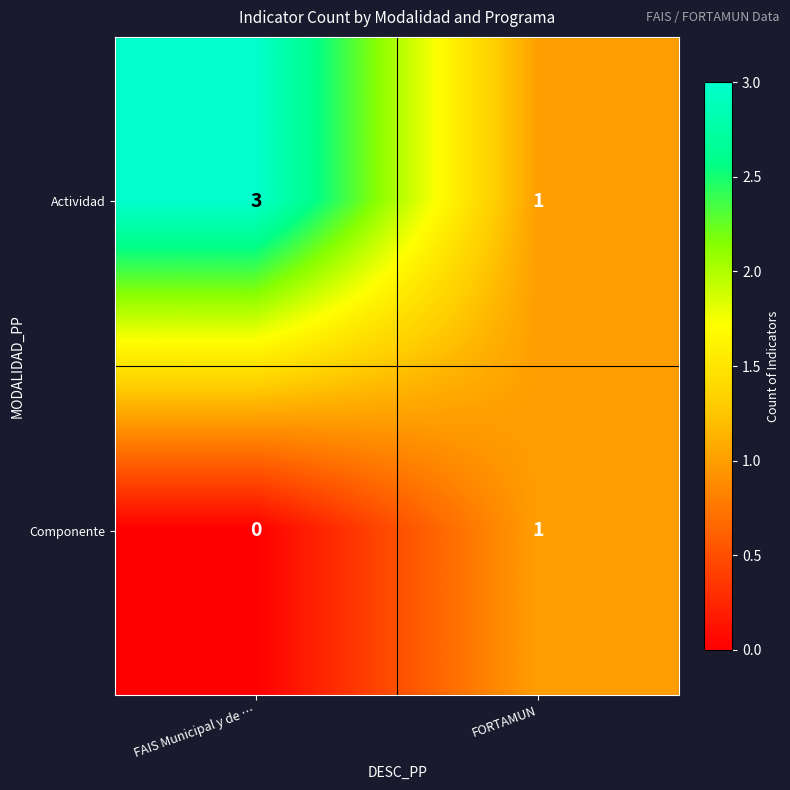

Reading left to right, extract all data points from this chart.

Actividad: FAIS Municipal y de …=3	FORTAMUN=1
Componente: FAIS Municipal y de …=0	FORTAMUN=1